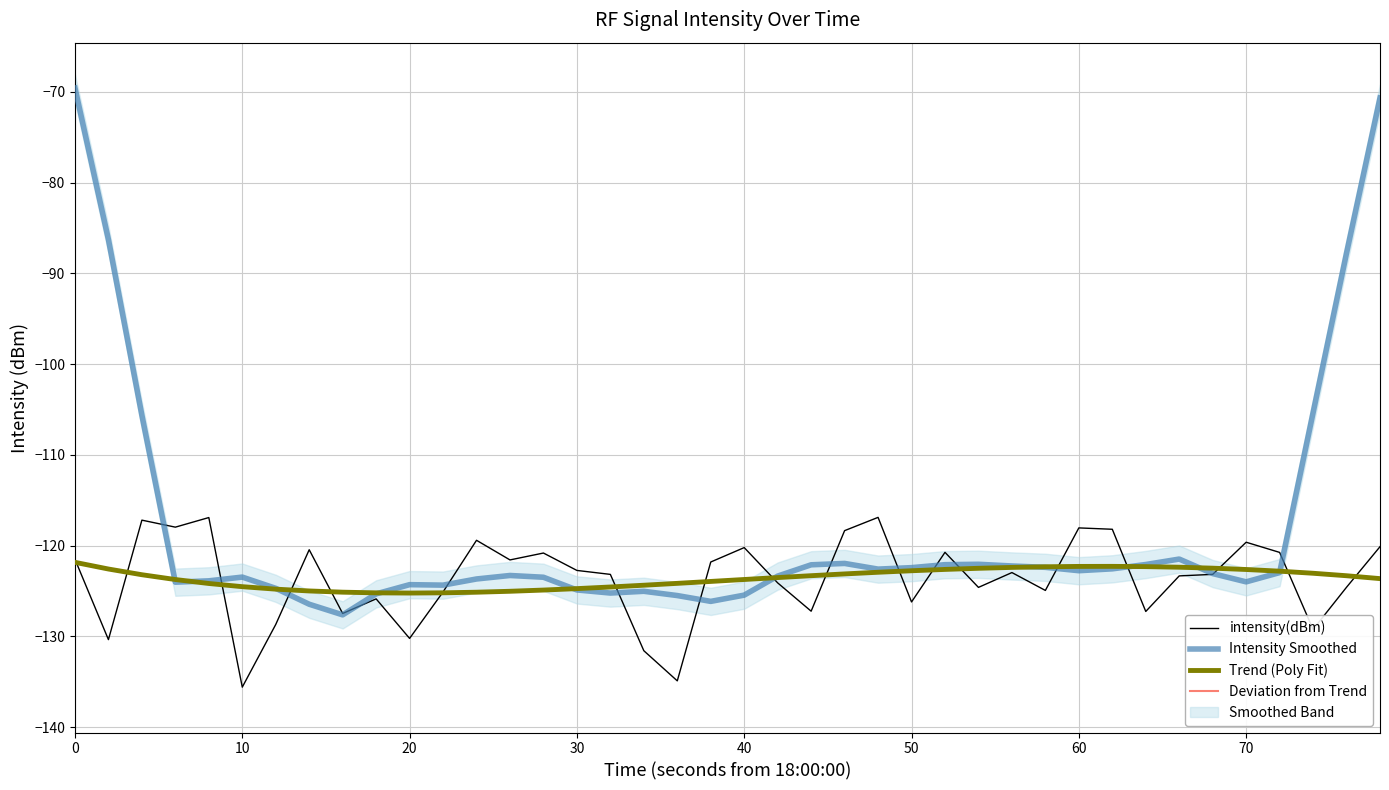

True or false: Deviation from Trend and Trend (Poly Fit) cross at least once.

False